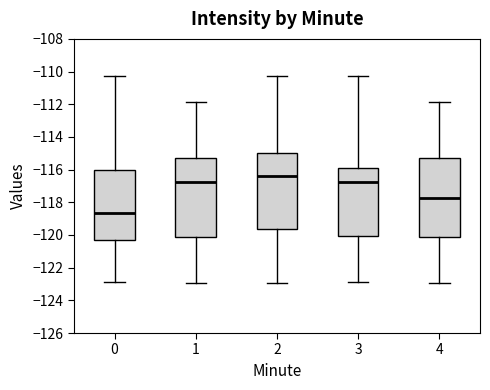

Where is the lower edge of the box at x = 0 on the y-axis? The values are not printed on the chart, so give them approximately, as read against the axis.

-120.4